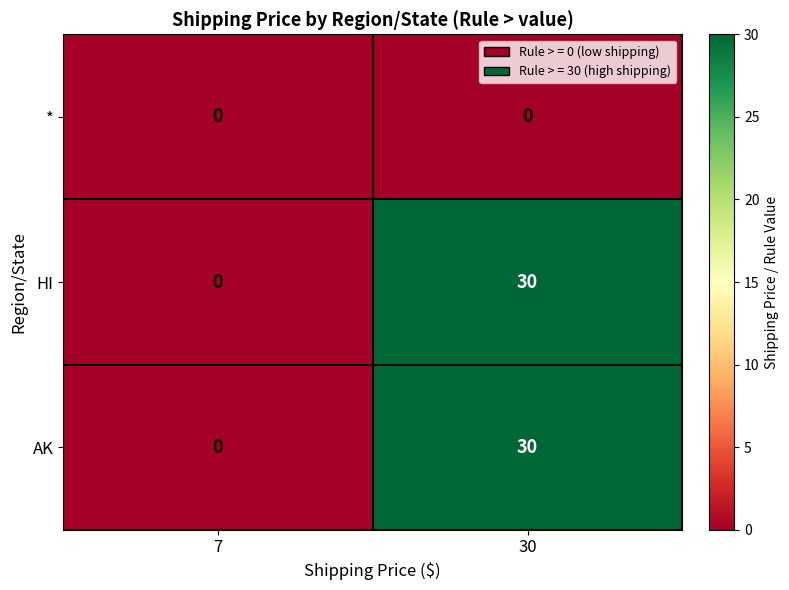

Rank the categories by AK value from lowest to highest.

7, 30